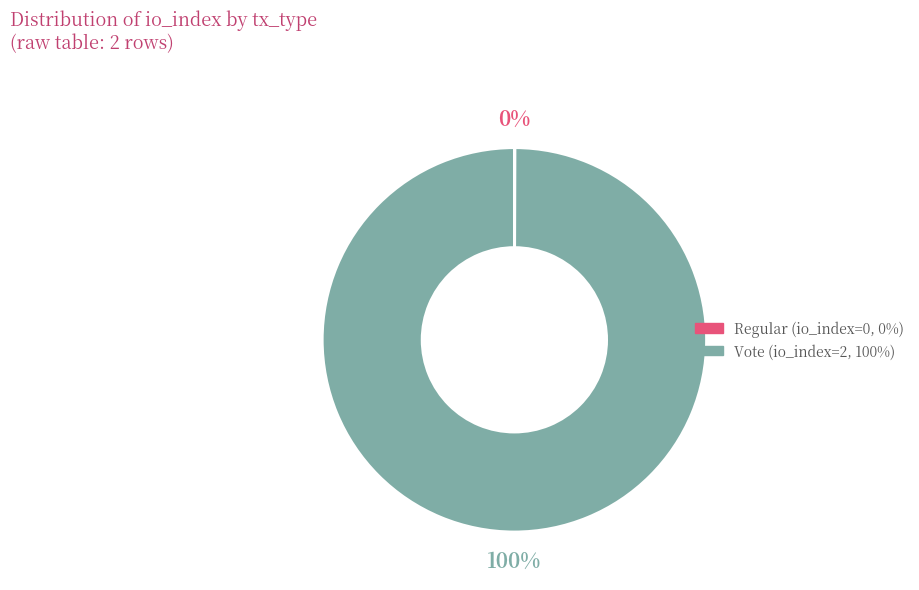

Is there a majority slice in this chart?

Yes